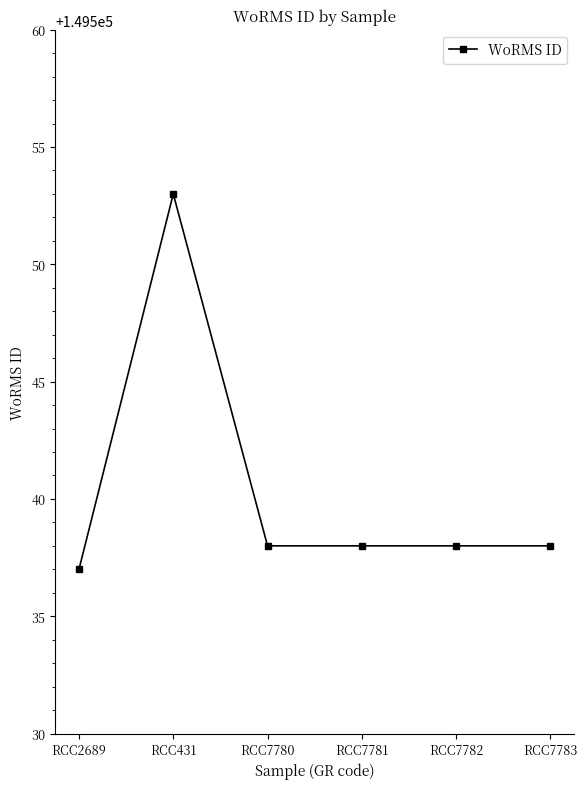

Between RCC7780 and RCC431, which is larger?

RCC431